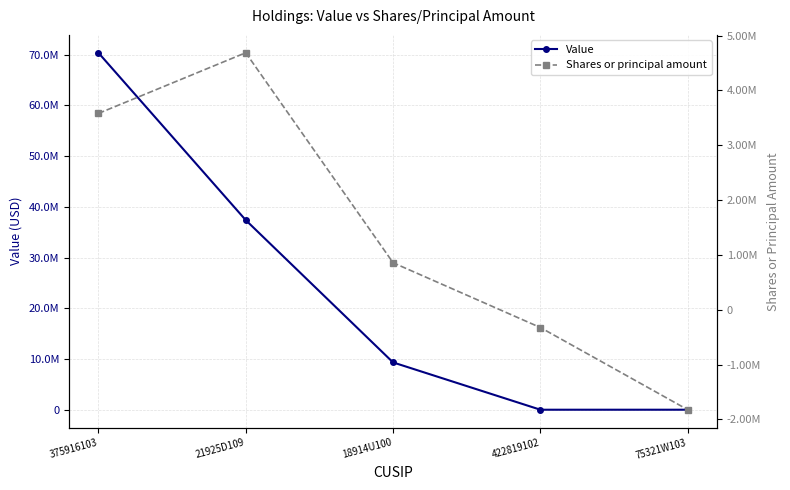

Which series has the largest range (max minus min)?

Value